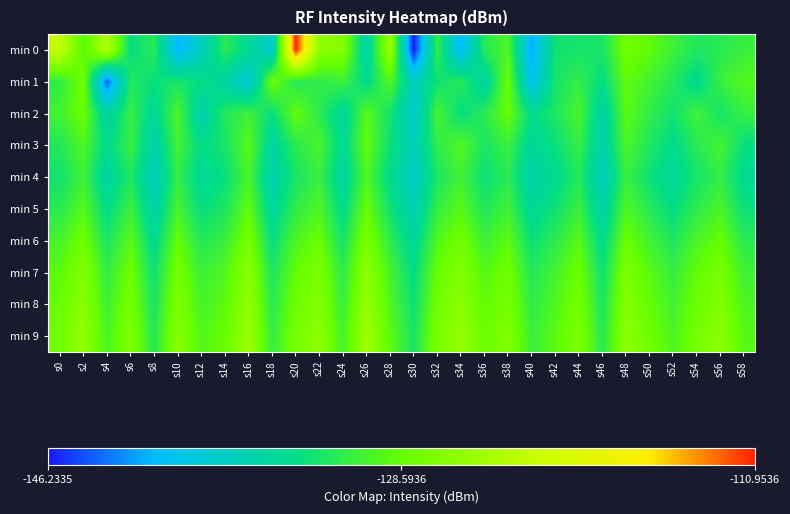

Reading right to left, transcribe all the data shown in this chart.

min 0: s58=-131.0	s56=-131.8	s54=-132.3	s52=-130.8	s50=-128.9	s48=-127.9	s46=-132.6	s44=-132.8	s42=-133.0	s40=-141.7	s38=-129.9	s36=-132.0	s34=-141.0	s32=-131.2	s30=-146.2	s28=-124.9	s26=-135.9	s24=-126.7	s22=-125.8	s20=-111.0	s18=-138.0	s16=-134.7	s14=-131.8	s12=-137.2	s10=-141.2	s8=-131.8	s6=-133.7	s4=-123.6	s2=-129.3	s0=-122.1
min 1: s58=-129.6	s56=-131.0	s54=-134.5	s52=-132.1	s50=-130.5	s48=-129.0	s46=-133.8	s44=-131.3	s42=-132.7	s40=-140.2	s38=-128.4	s36=-135.6	s34=-131.9	s32=-133.1	s30=-137.3	s28=-129.7	s26=-134.2	s24=-130.8	s22=-131.5	s20=-132.0	s18=-128.4	s16=-138.6	s14=-135.7	s12=-133.7	s10=-132.6	s8=-133.5	s6=-132.1	s4=-144.0	s2=-128.0	s0=-131.5
min 2: s58=-131.1	s56=-132.8	s54=-130.6	s52=-133.0	s50=-131.4	s48=-129.2	s46=-135.9	s44=-130.1	s42=-132.4	s40=-134.0	s38=-128.6	s36=-131.8	s34=-133.7	s32=-130.3	s30=-138.1	s28=-132.9	s26=-129.4	s24=-135.2	s22=-131.6	s20=-128.8	s18=-133.5	s16=-130.7	s14=-132.0	s12=-136.4	s10=-129.9	s8=-134.8	s6=-131.2	s4=-135.7	s2=-128.3	s0=-130.5
min 3: s58=-133.6	s56=-130.4	s54=-131.8	s52=-134.1	s50=-132.3	s48=-130.0	s46=-136.0	s44=-131.2	s42=-133.4	s40=-135.1	s38=-130.9	s36=-132.5	s34=-129.7	s32=-131.5	s30=-136.8	s28=-133.3	s26=-128.9	s24=-134.6	s22=-130.2	s20=-131.7	s18=-135.4	s16=-129.3	s14=-132.7	s12=-133.9	s10=-130.5	s8=-136.2	s6=-131.0	s4=-134.3	s2=-129.8	s0=-132.1
min 4: s58=-134.5	s56=-131.3	s54=-132.7	s52=-135.0	s50=-133.2	s48=-131.0	s46=-137.0	s44=-132.1	s42=-134.3	s40=-136.0	s38=-131.8	s36=-133.4	s34=-130.6	s32=-132.4	s30=-137.7	s28=-134.2	s26=-129.8	s24=-135.4	s22=-131.0	s20=-132.6	s18=-136.3	s16=-130.1	s14=-133.5	s12=-134.8	s10=-131.3	s8=-137.1	s6=-132.2	s4=-135.5	s2=-130.7	s0=-133.0
min 5: s58=-133.3	s56=-130.1	s54=-131.5	s52=-133.8	s50=-132.0	s48=-129.8	s46=-135.8	s44=-130.9	s42=-133.1	s40=-134.8	s38=-130.6	s36=-132.2	s34=-129.4	s32=-131.2	s30=-136.5	s28=-133.0	s26=-128.6	s24=-134.2	s22=-129.9	s20=-131.4	s18=-135.1	s16=-128.9	s14=-132.4	s12=-133.6	s10=-130.2	s8=-135.9	s6=-130.8	s4=-134.0	s2=-129.5	s0=-131.8
min 6: s58=-131.8	s56=-128.6	s54=-130.0	s52=-132.3	s50=-130.5	s48=-128.3	s46=-134.3	s44=-129.4	s42=-131.6	s40=-133.3	s38=-129.1	s36=-130.7	s34=-127.9	s32=-129.7	s30=-135.0	s28=-131.5	s26=-127.1	s24=-132.8	s22=-128.4	s20=-129.9	s18=-133.6	s16=-127.4	s14=-130.9	s12=-132.1	s10=-128.7	s8=-134.4	s6=-129.3	s4=-132.5	s2=-128.0	s0=-130.3
min 7: s58=-130.6	s56=-127.4	s54=-128.8	s52=-131.1	s50=-129.3	s48=-127.1	s46=-133.1	s44=-128.2	s42=-130.4	s40=-132.1	s38=-127.9	s36=-129.5	s34=-126.7	s32=-128.5	s30=-133.8	s28=-130.3	s26=-125.9	s24=-131.6	s22=-127.2	s20=-128.7	s18=-132.4	s16=-126.2	s14=-129.7	s12=-130.9	s10=-127.5	s8=-133.2	s6=-128.1	s4=-131.3	s2=-126.8	s0=-129.1
min 8: s58=-130.0	s56=-126.8	s54=-128.2	s52=-130.5	s50=-128.7	s48=-126.5	s46=-132.5	s44=-127.6	s42=-129.8	s40=-131.5	s38=-127.3	s36=-128.9	s34=-126.1	s32=-127.9	s30=-133.2	s28=-129.7	s26=-125.3	s24=-131.0	s22=-126.6	s20=-128.1	s18=-131.8	s16=-125.6	s14=-129.1	s12=-130.3	s10=-126.9	s8=-132.6	s6=-127.5	s4=-130.7	s2=-126.2	s0=-128.5
min 9: s58=-129.4	s56=-126.2	s54=-127.6	s52=-129.9	s50=-128.1	s48=-125.9	s46=-131.9	s44=-127.0	s42=-129.2	s40=-130.9	s38=-126.7	s36=-128.3	s34=-125.5	s32=-127.3	s30=-132.6	s28=-129.1	s26=-124.7	s24=-130.4	s22=-126.0	s20=-127.5	s18=-131.2	s16=-125.0	s14=-128.5	s12=-129.7	s10=-126.3	s8=-132.0	s6=-126.9	s4=-130.1	s2=-125.6	s0=-127.9